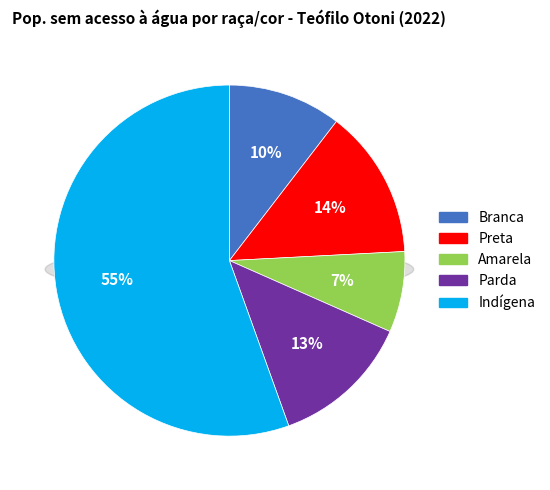

The Amarela slice represents 14% of the pie. True or false?

False